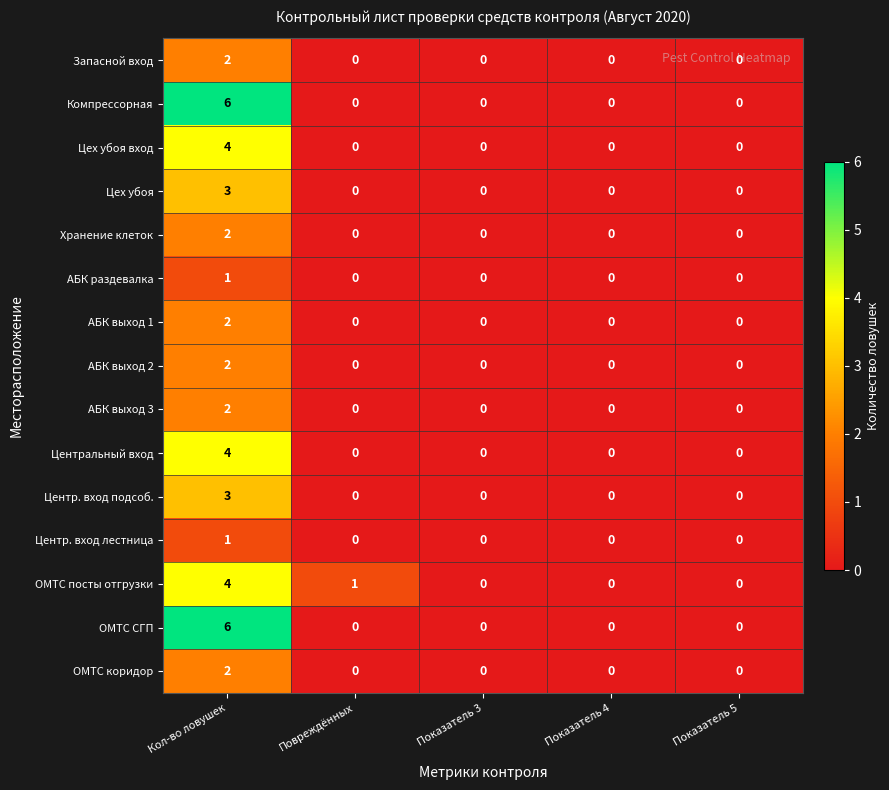

What is the difference between the maximum and second lowest values in the Компрессорная series?

6